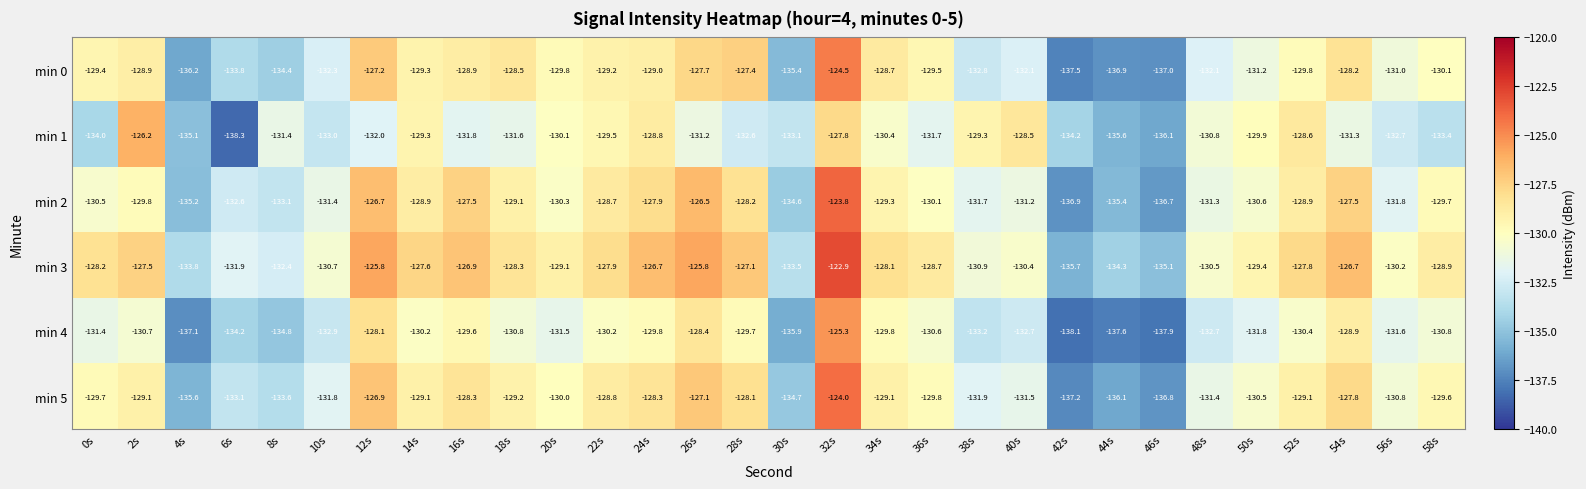

What is the total value across all series at 46s?

-819.6